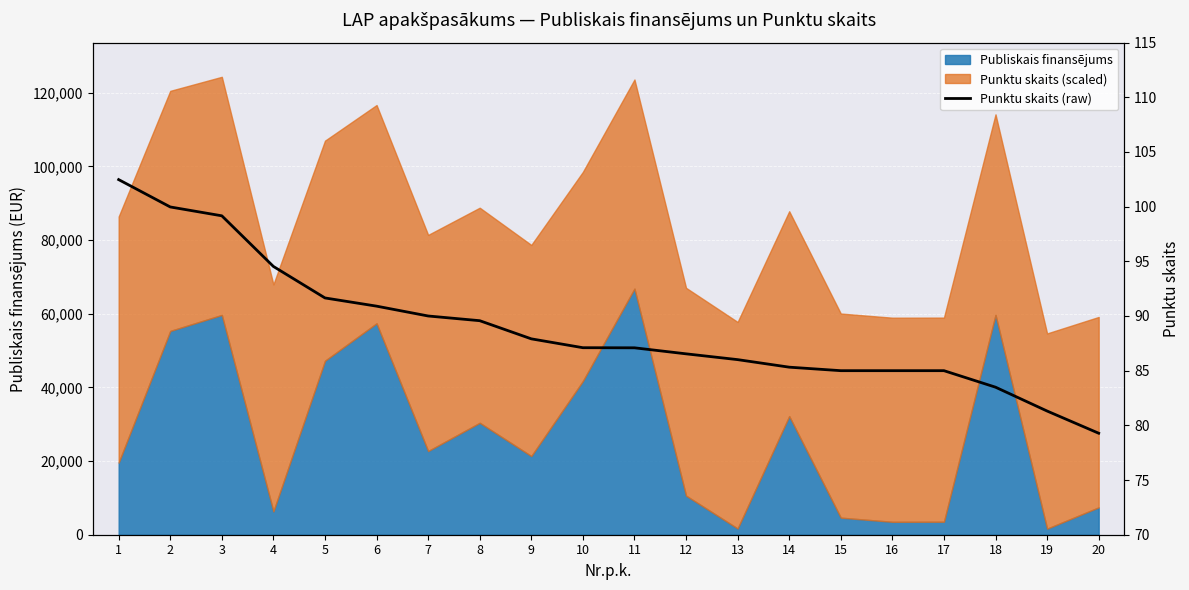

Is it true that the value at 17 is 143.6?

False